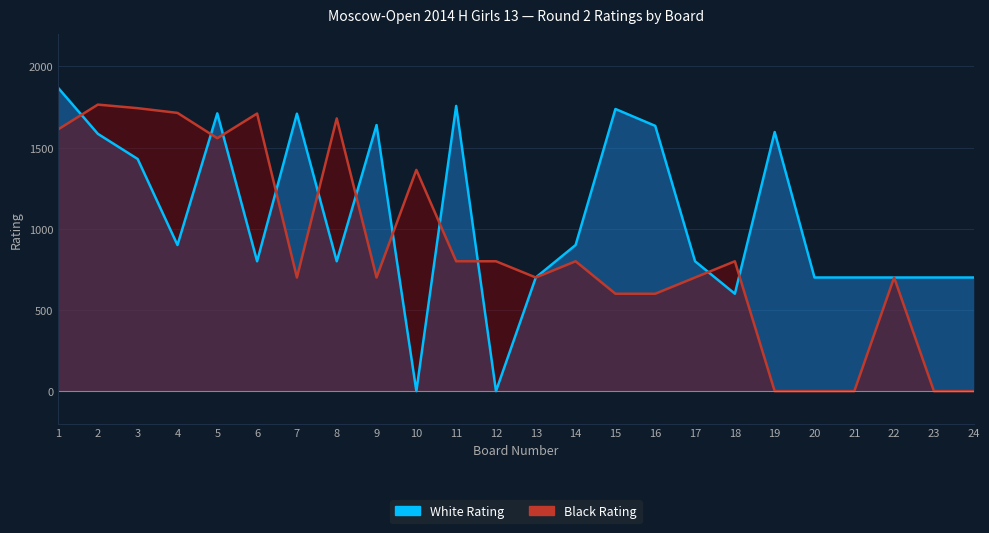

The value of White Rating at 14 is 900. True or false?

True